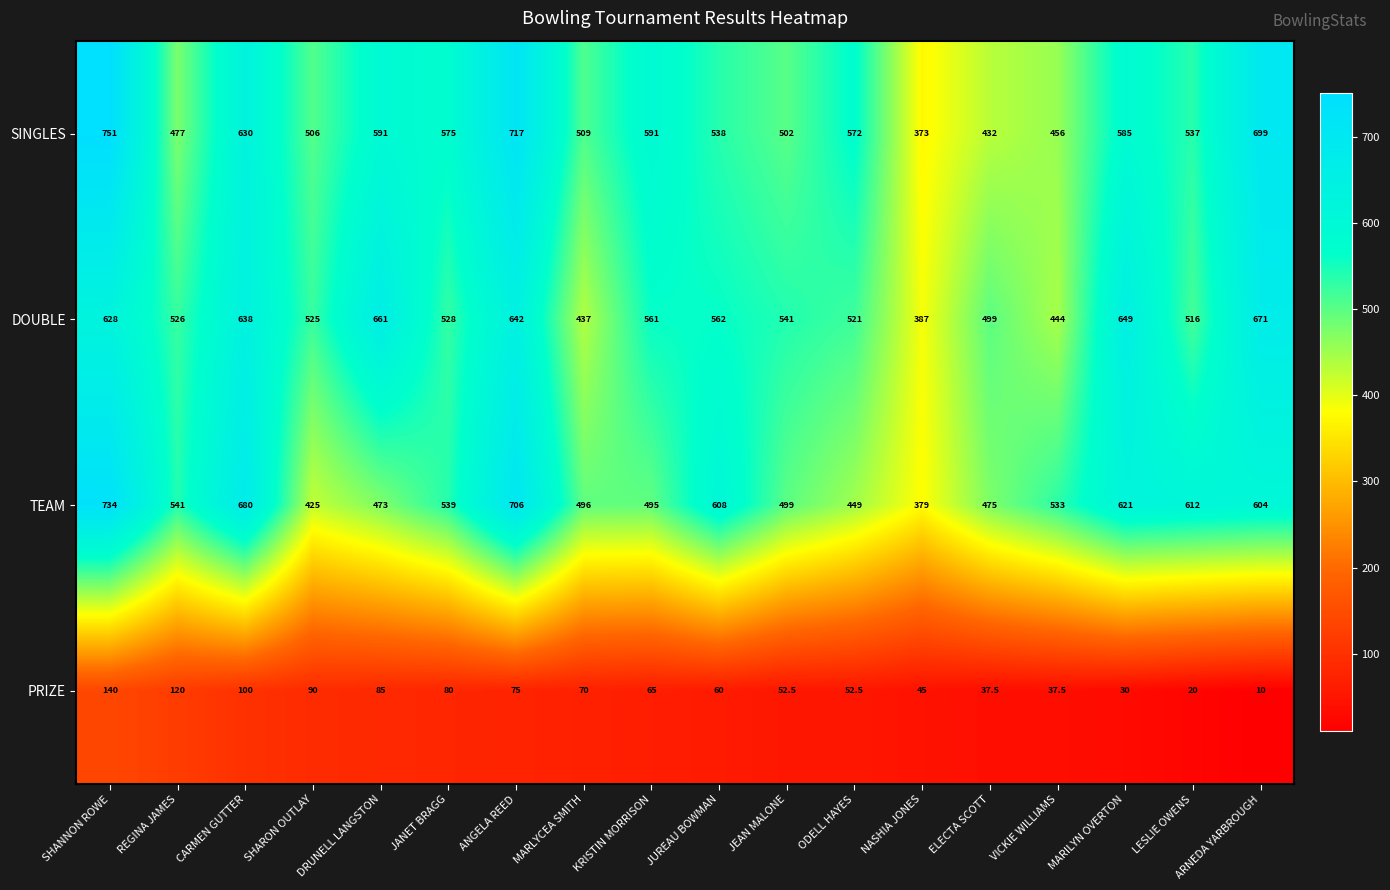

Which series has the largest range (max minus min)?

SINGLES